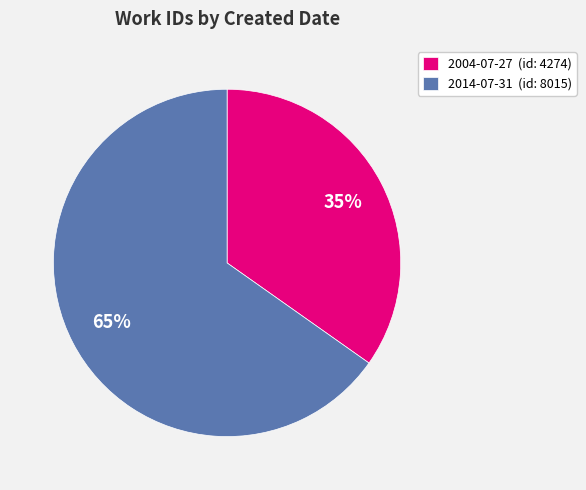

Which has a higher value, 2014-07-31 (id: 8015) or 2004-07-27 (id: 4274)?

2014-07-31 (id: 8015)